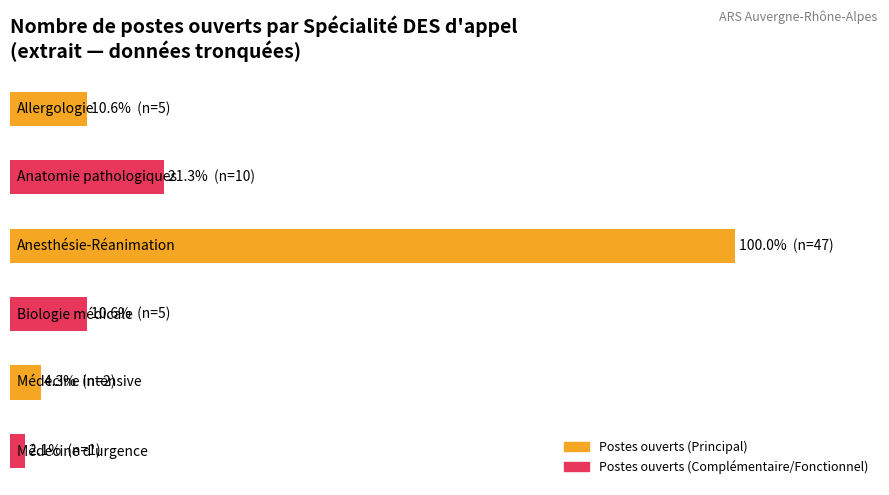

Are the bars horizontal?

Yes